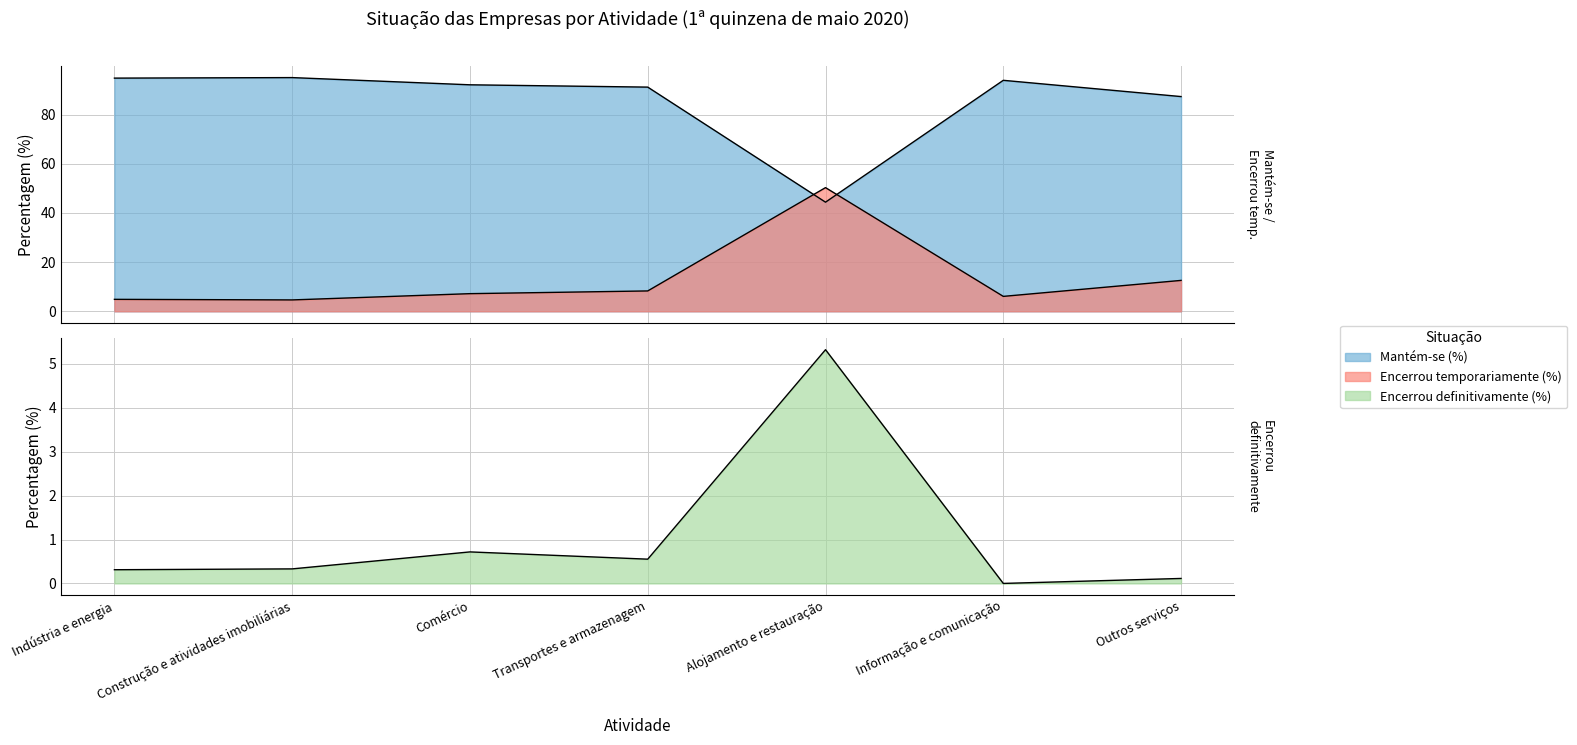

At which label does Encerrou temporariamente (%) first exceed 7?

Comércio